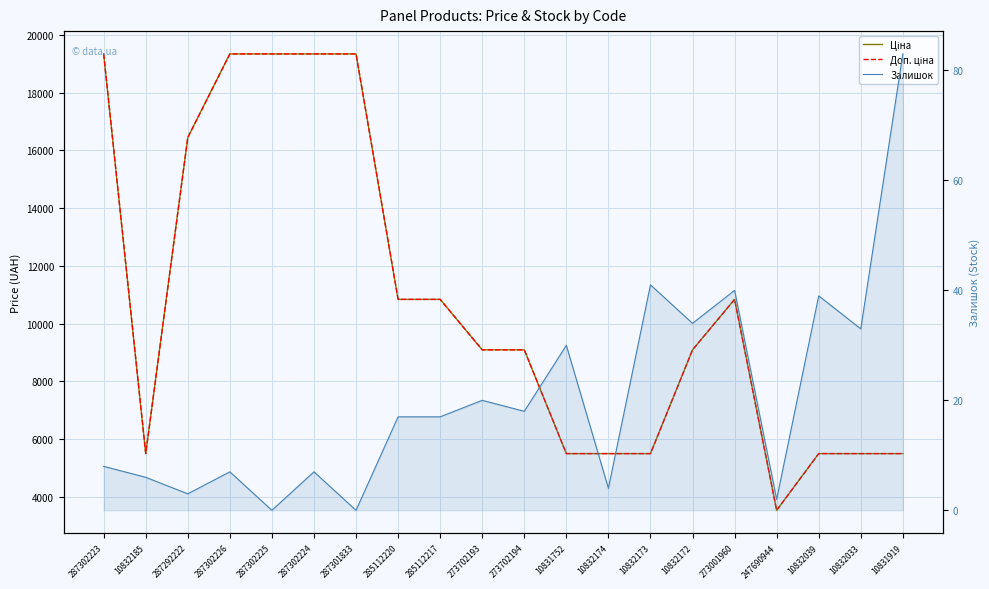

Which series has the largest total across all categories?

Ціна